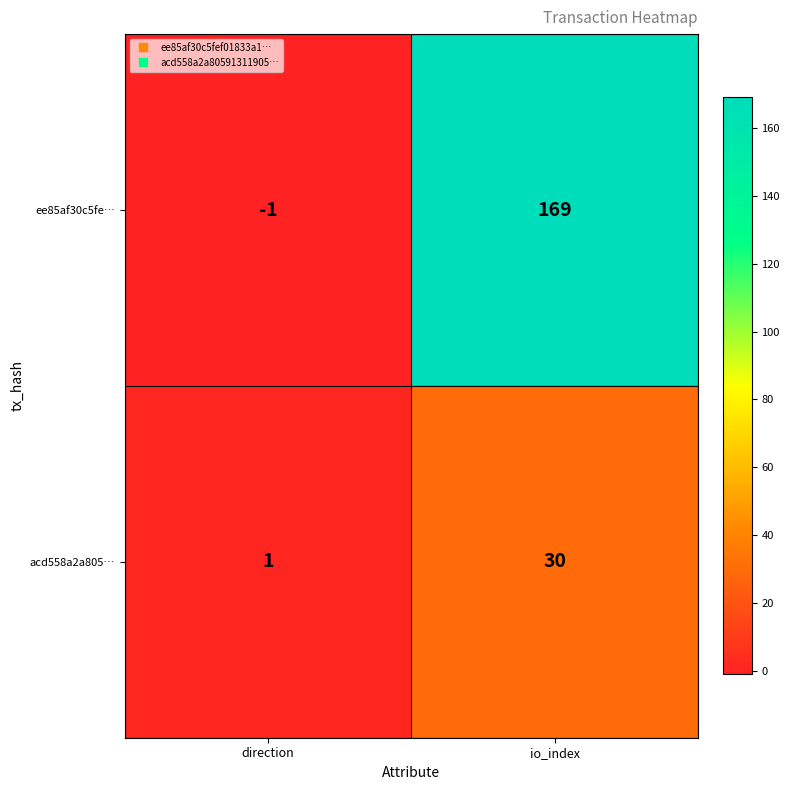

What is the sum of all ee85af30c5fe… values?

168